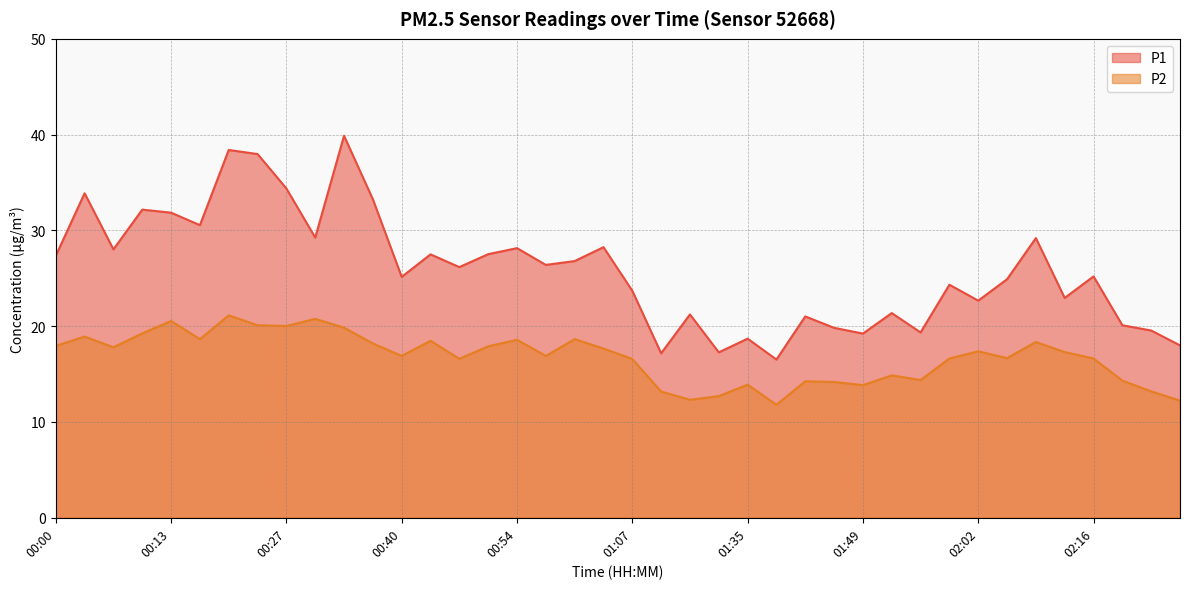

What is the highest value of the P1 series?

39.9